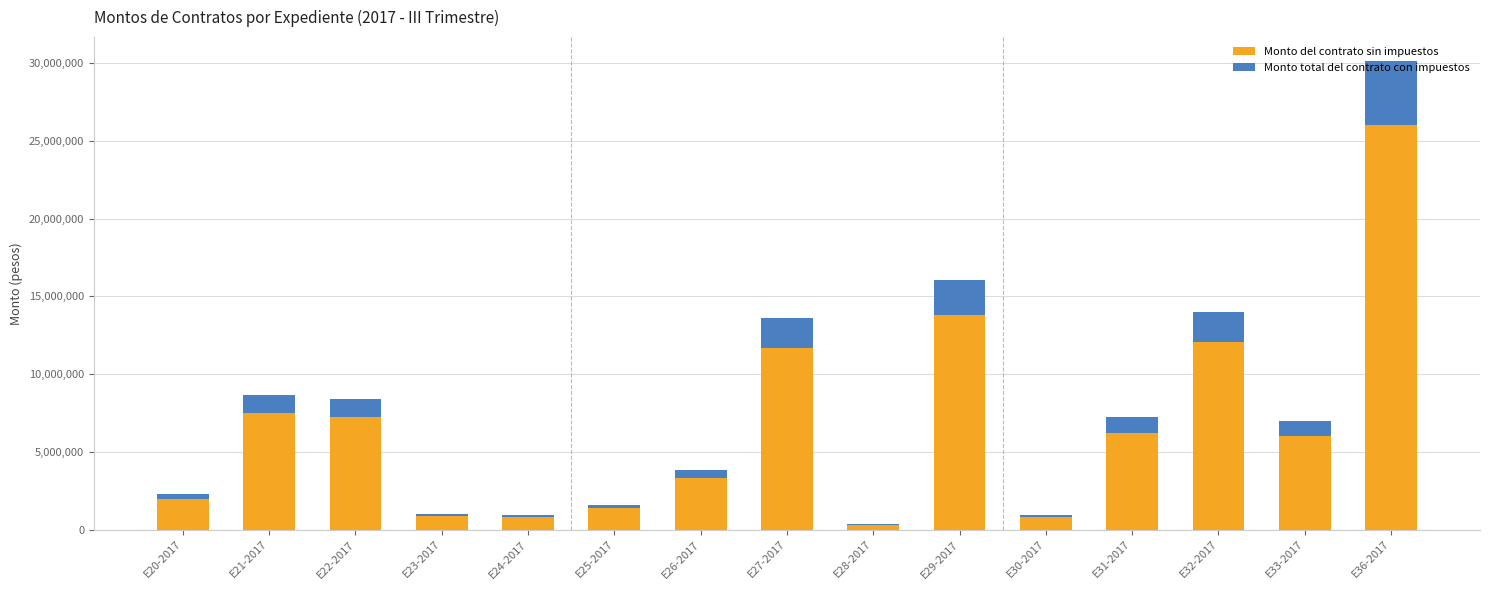

At which category is the sum across all series the highest?

E36-2017